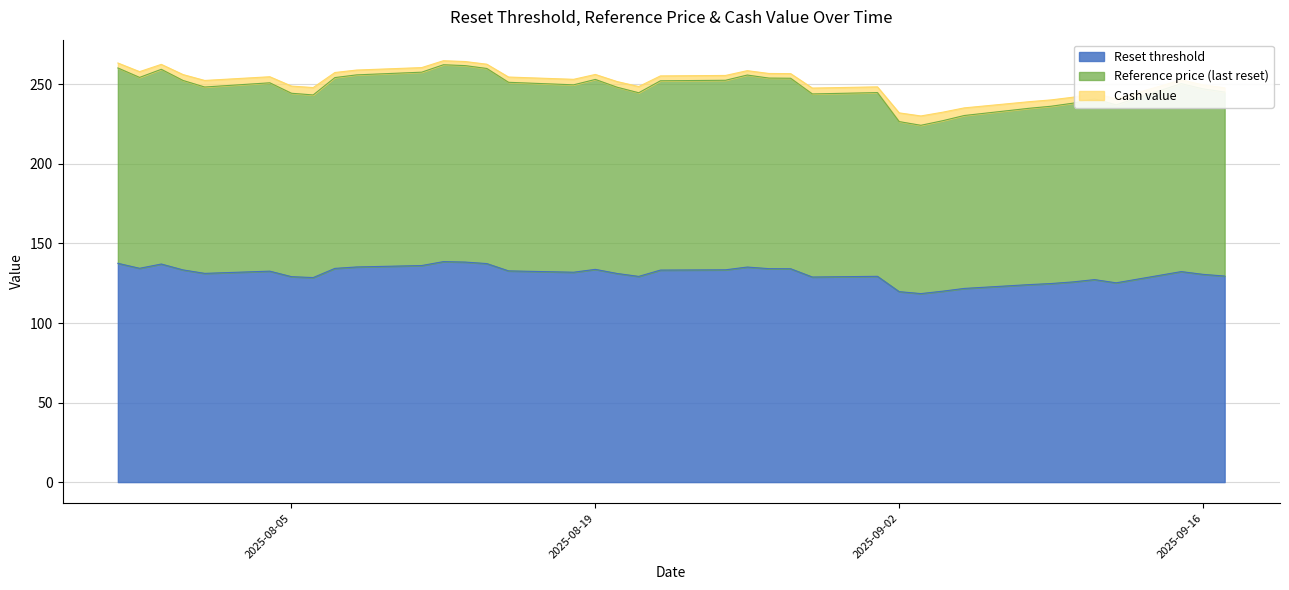

Is it true that Reference price (last reset) equals 145.4 at 2025-08-18?

False